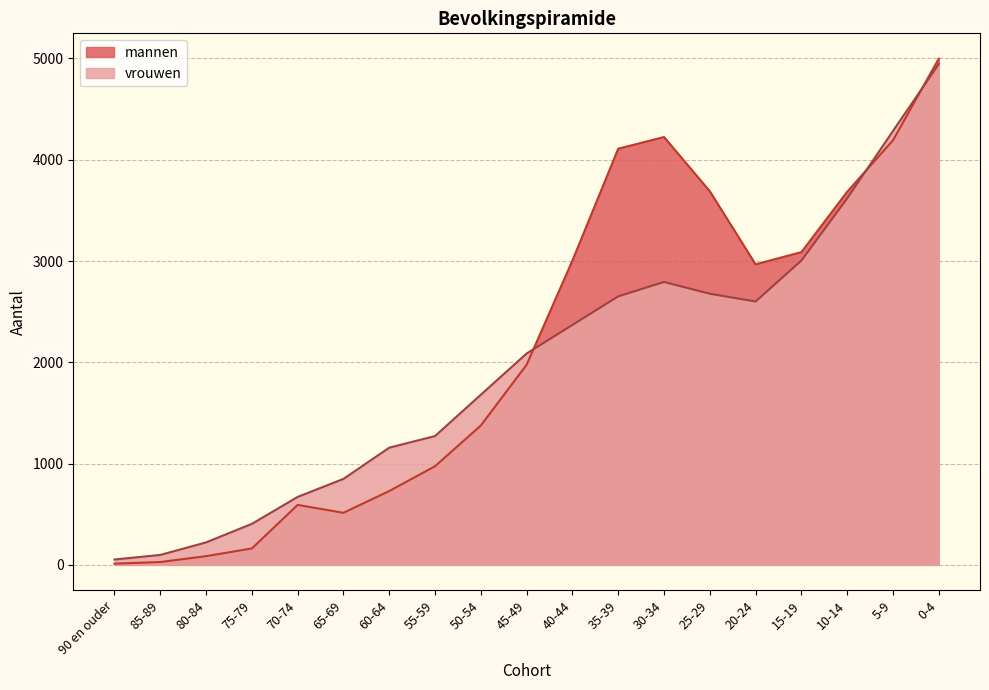

How many lines are shown in the chart?

2